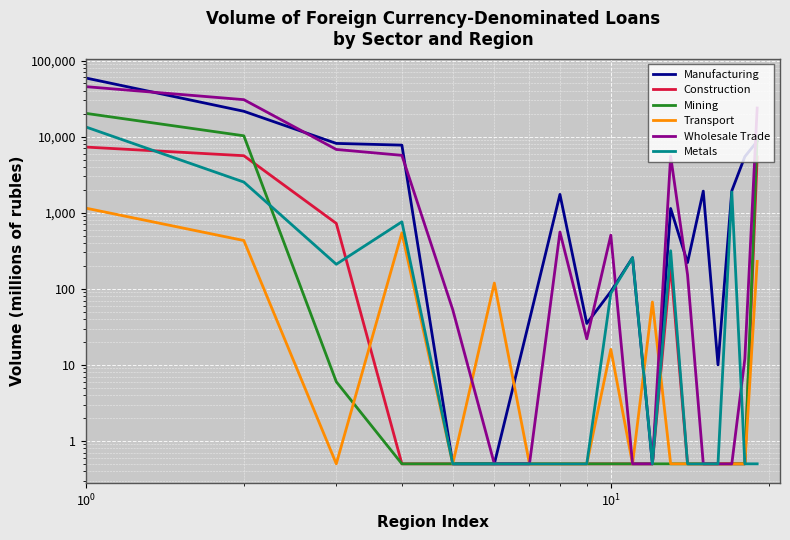

How many categories are shown in the chart?

19